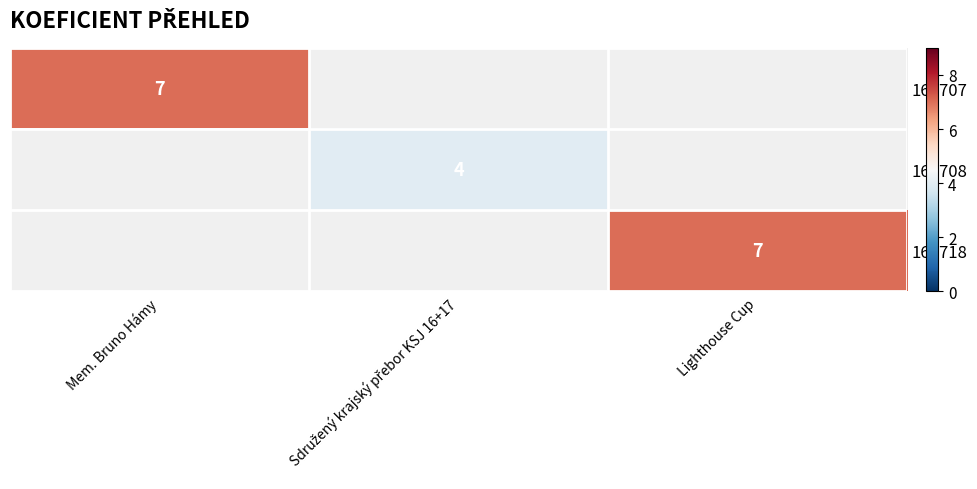

Between Sdružený krajský přebor KSJ 16+17 and Mem. Bruno Hámy, which is larger?

Mem. Bruno Hámy